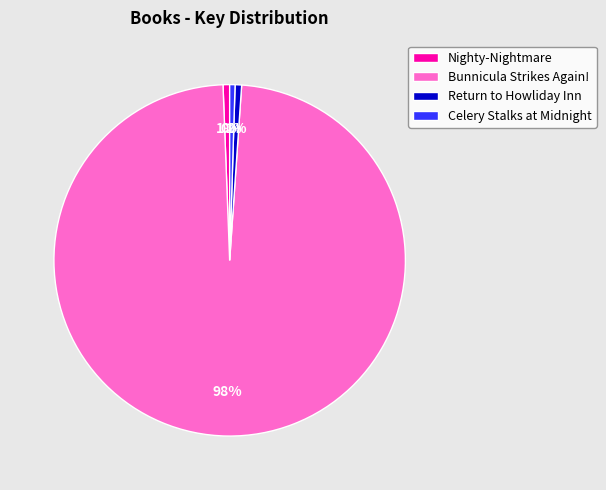

To the nearest percent, what percentage of the pie is Return to Howliday Inn?

1%